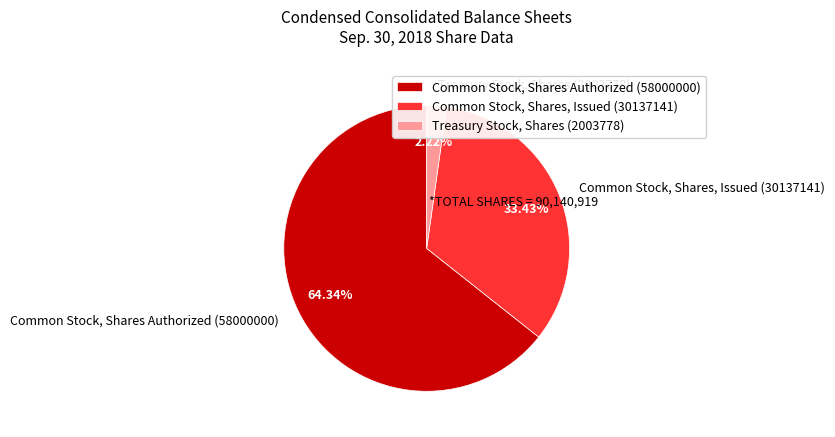

To the nearest percent, what portion does Common Stock, Shares Authorized represent?

64%